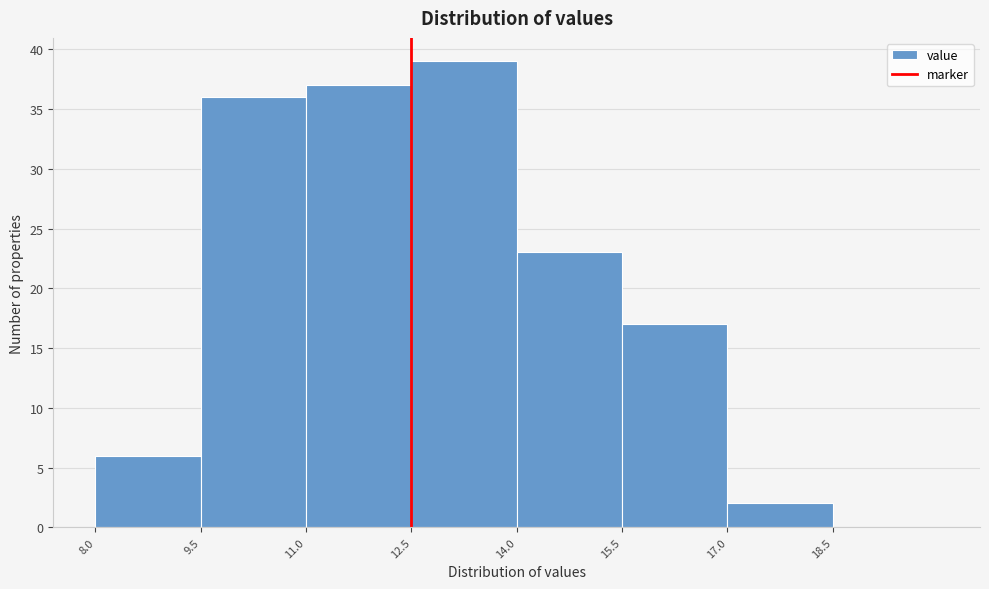

Reading left to right, transcribe this chart: for each bar, give the range it covers on the x-axis and its height. Neither the bar edges nor the heights are printed on the chart, so give them approximately, as read against the axes.

8.0 to 9.5: 6
9.5 to 11.0: 36
11.0 to 12.5: 37
12.5 to 14.0: 39
14.0 to 15.5: 23
15.5 to 17.0: 17
17.0 to 18.5: 2
18.5 to 20.0: 0